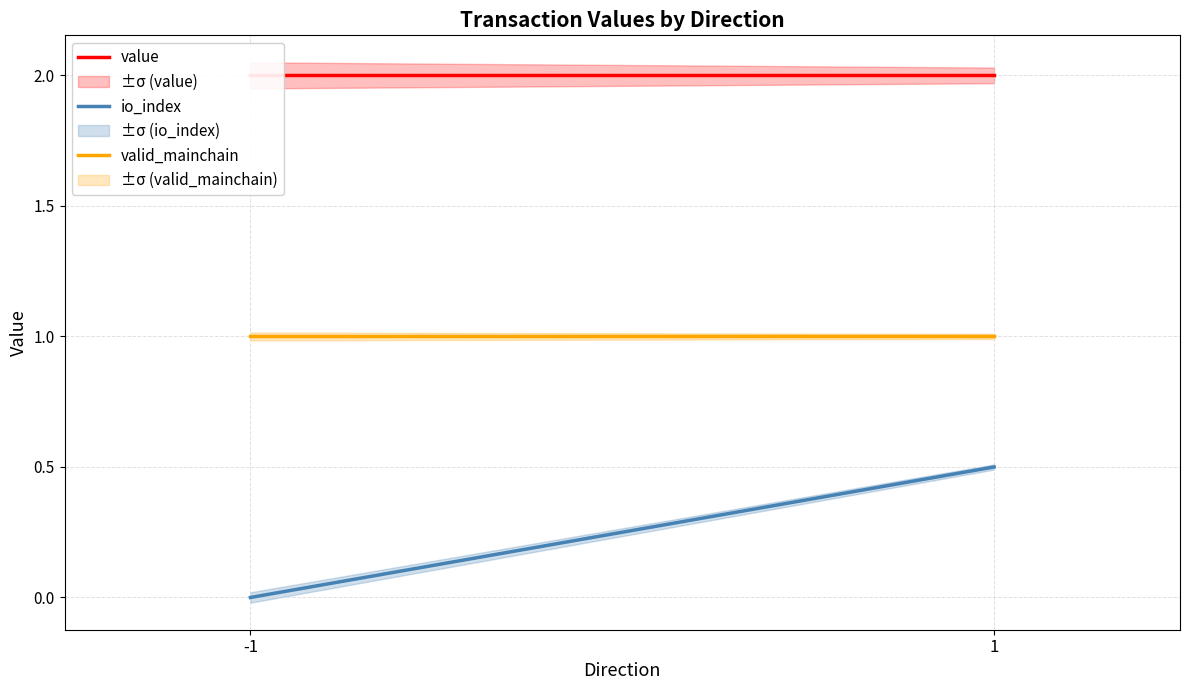

What is the sum of all valid_mainchain values?

2.0